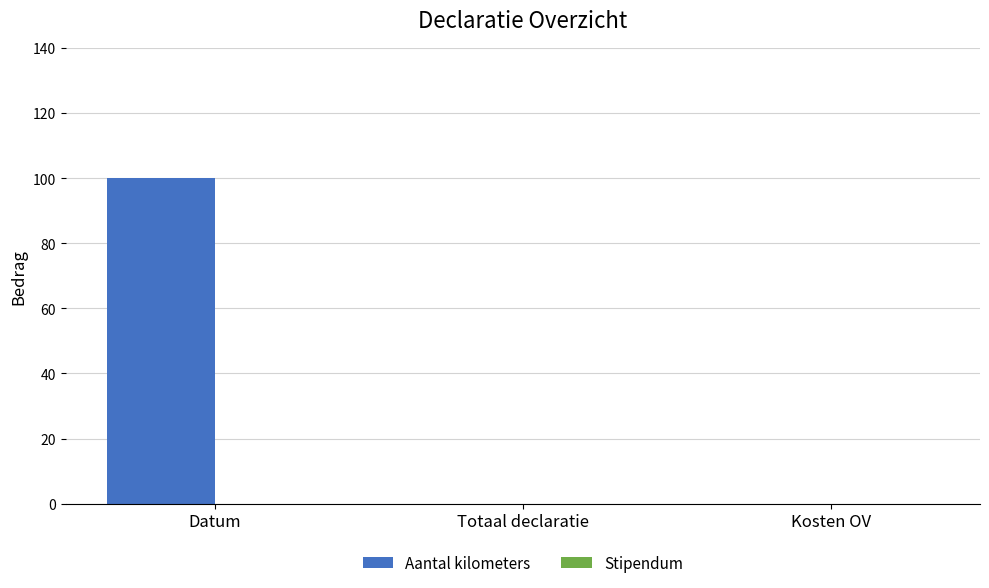

Reading left to right, what are all the values shown in this chart?

Datum=100	Totaal declaratie=0	Kosten OV=0